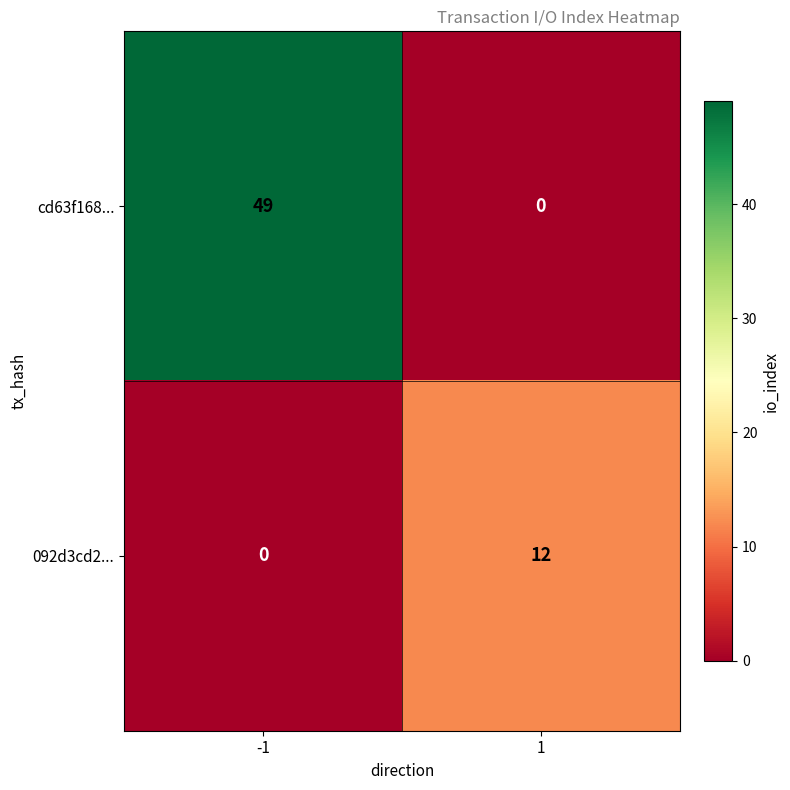

Reading left to right, what are all the values shown in this chart?

cd63f168...: -1=49	1=0
092d3cd2...: -1=0	1=12